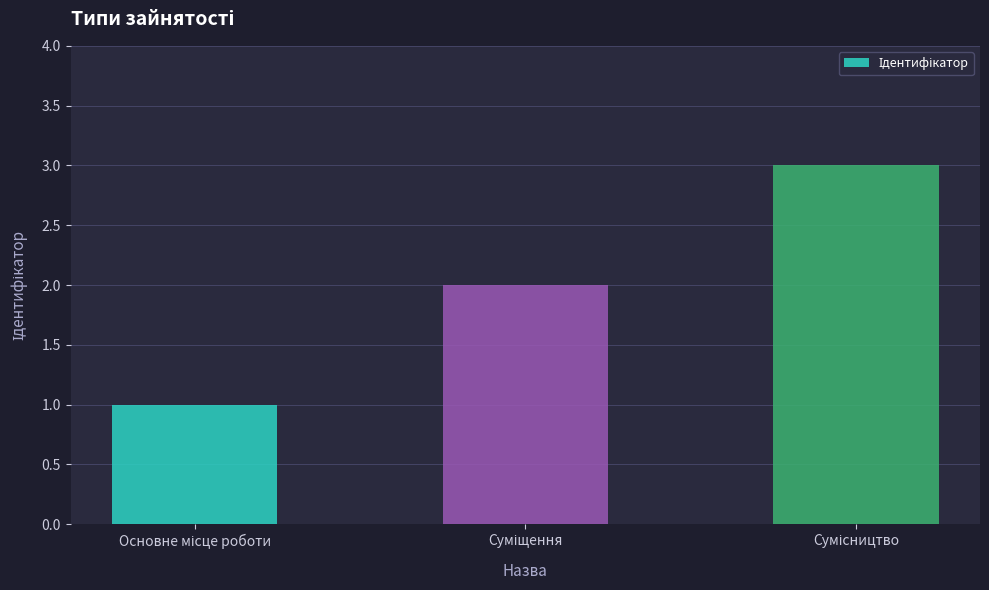

What is the greatest value displayed?

3